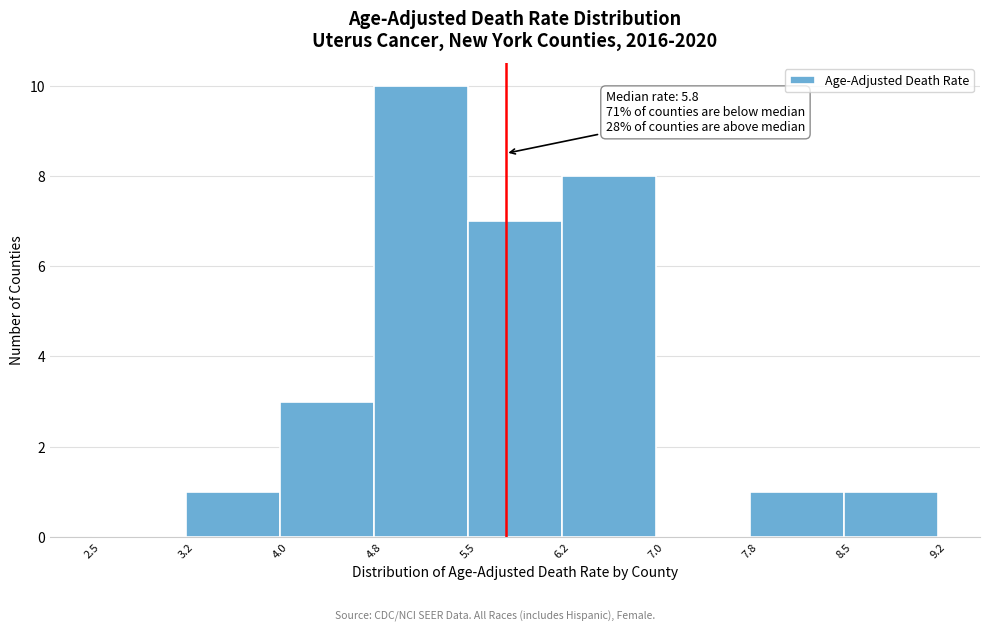

Which range on the x-axis has the tallest bar?

4.8 to 5.5